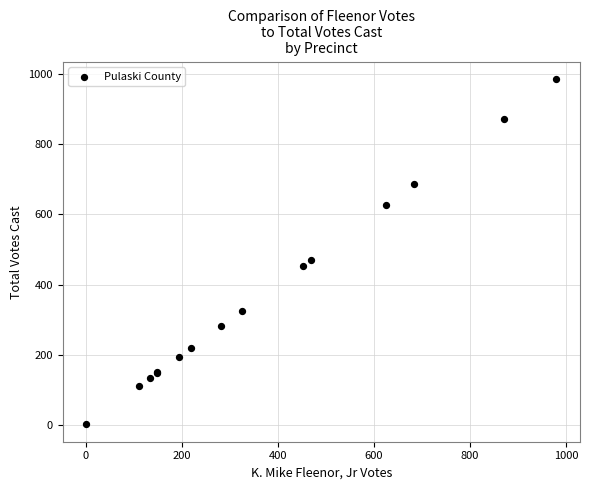

What Y value in the scatter plot is closest to 493?

470